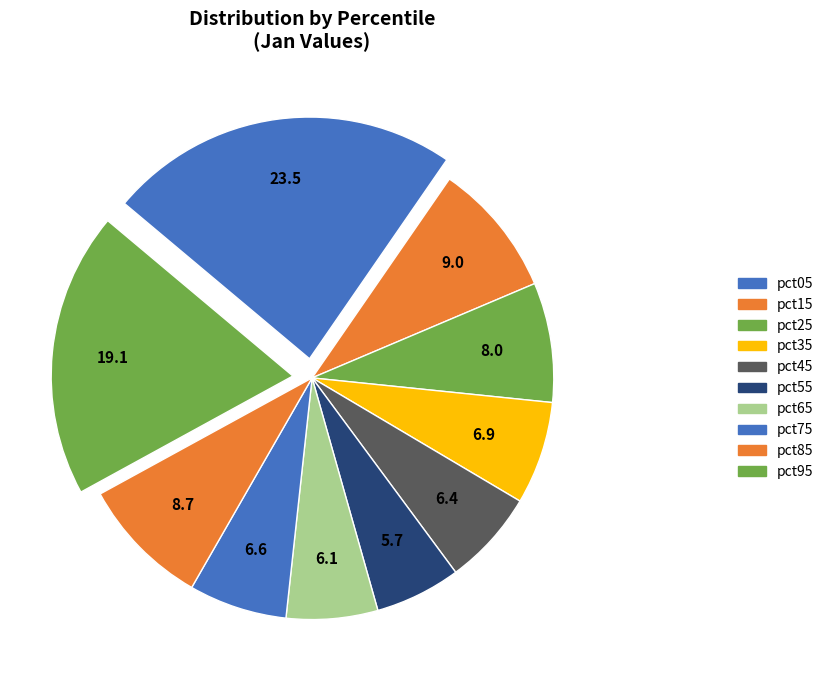

Which slice is the smallest?

pct55